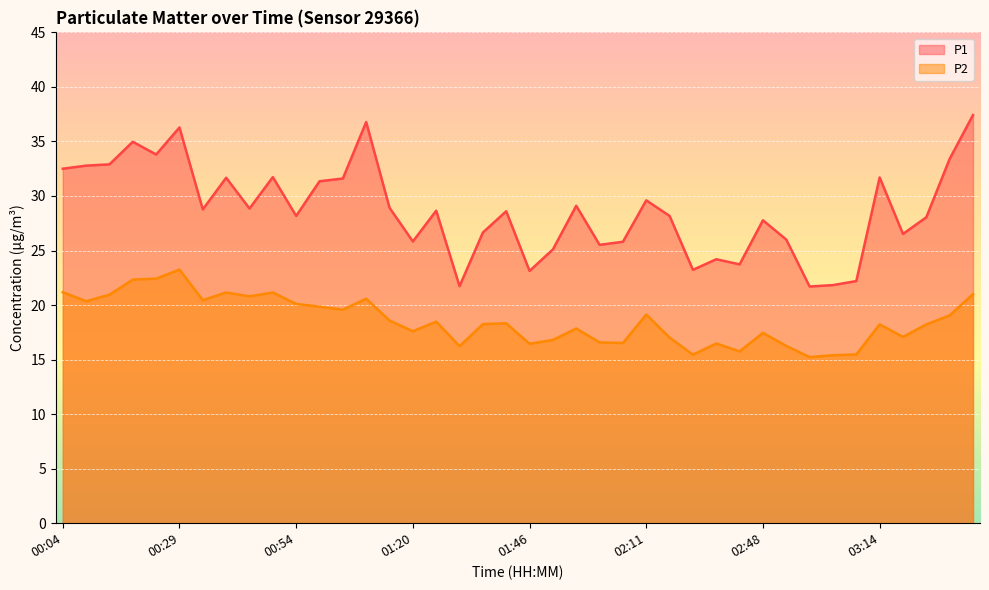

At how many categories does at least one series exceed 35?

3